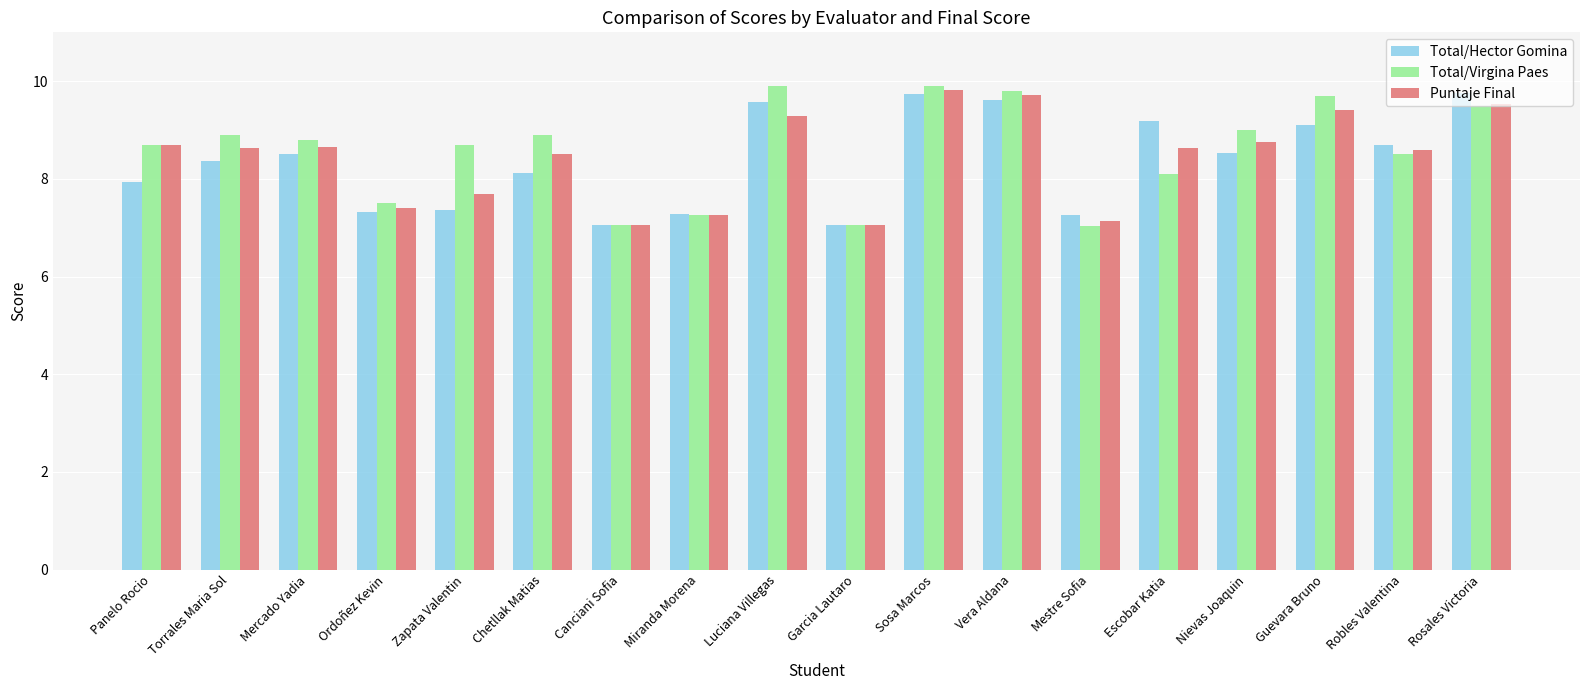

Which series changed the most between Panelo Rocio and Luciana Villegas?

Total/Hector Gomina